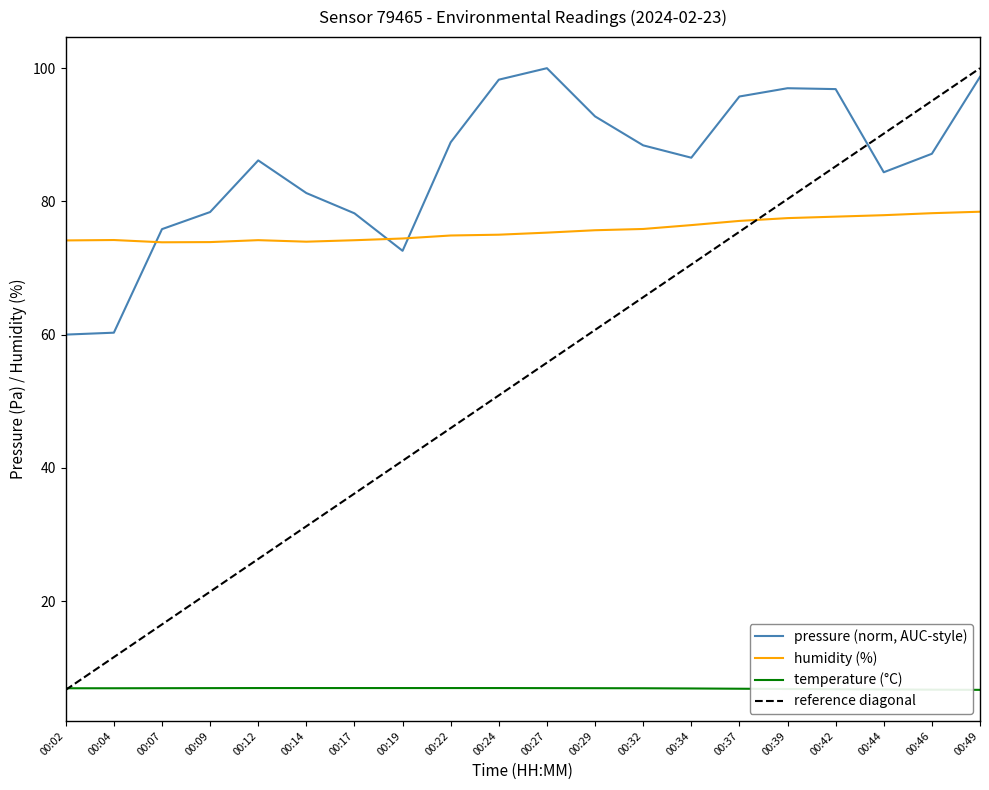

Does the chart display data point markers on the line(s)?

No